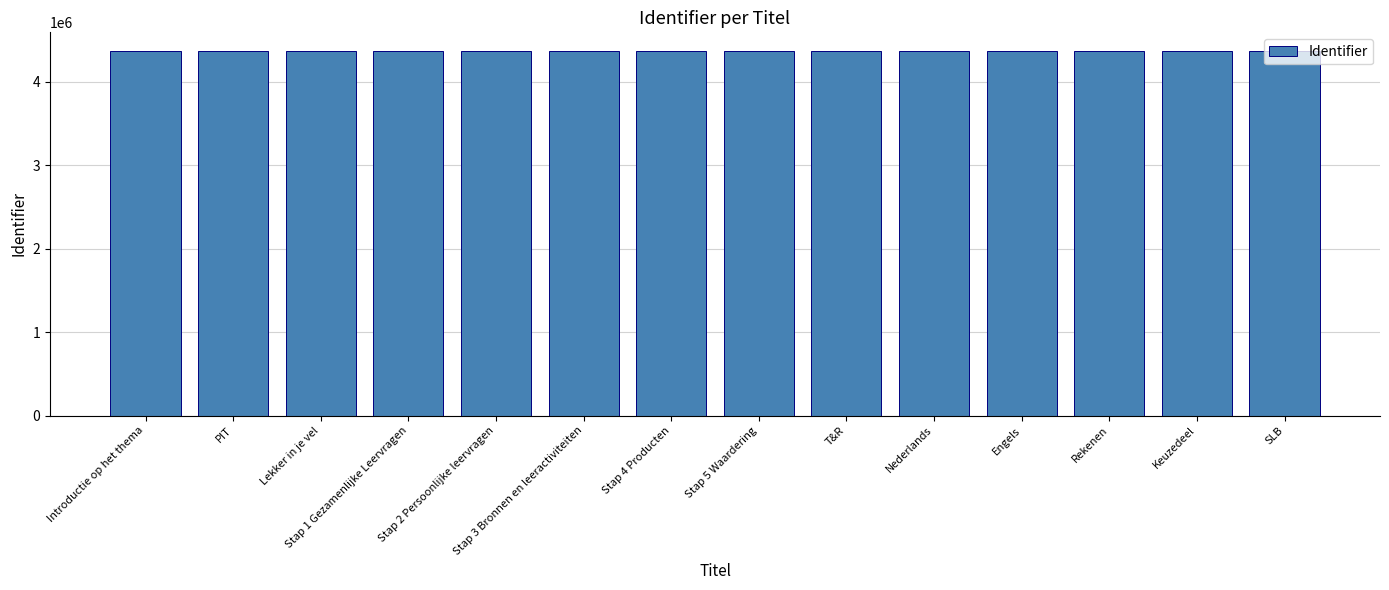

Read the value at PIT.

4373399